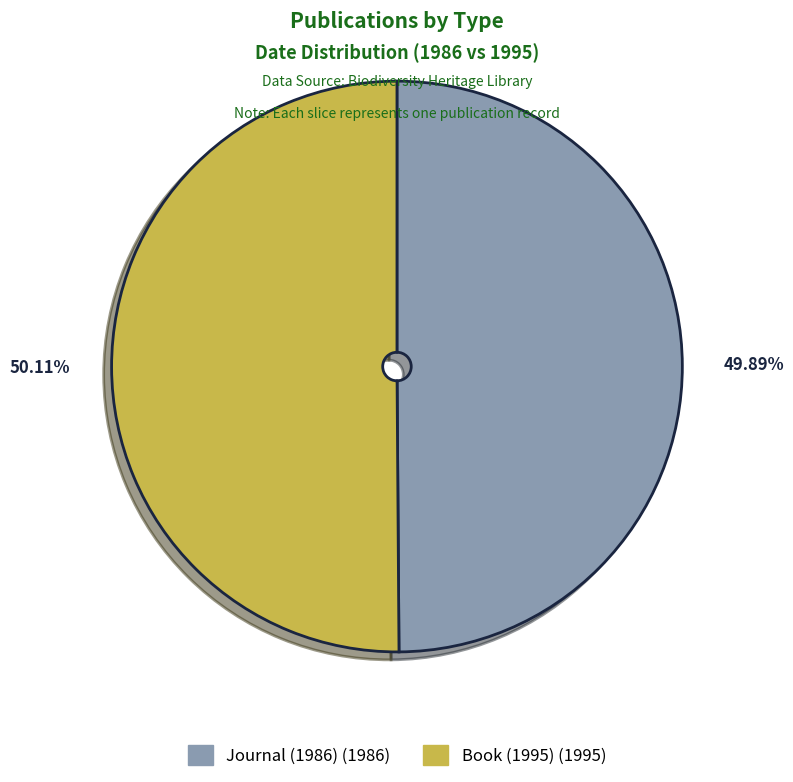

Is there a majority slice in this chart?

Yes